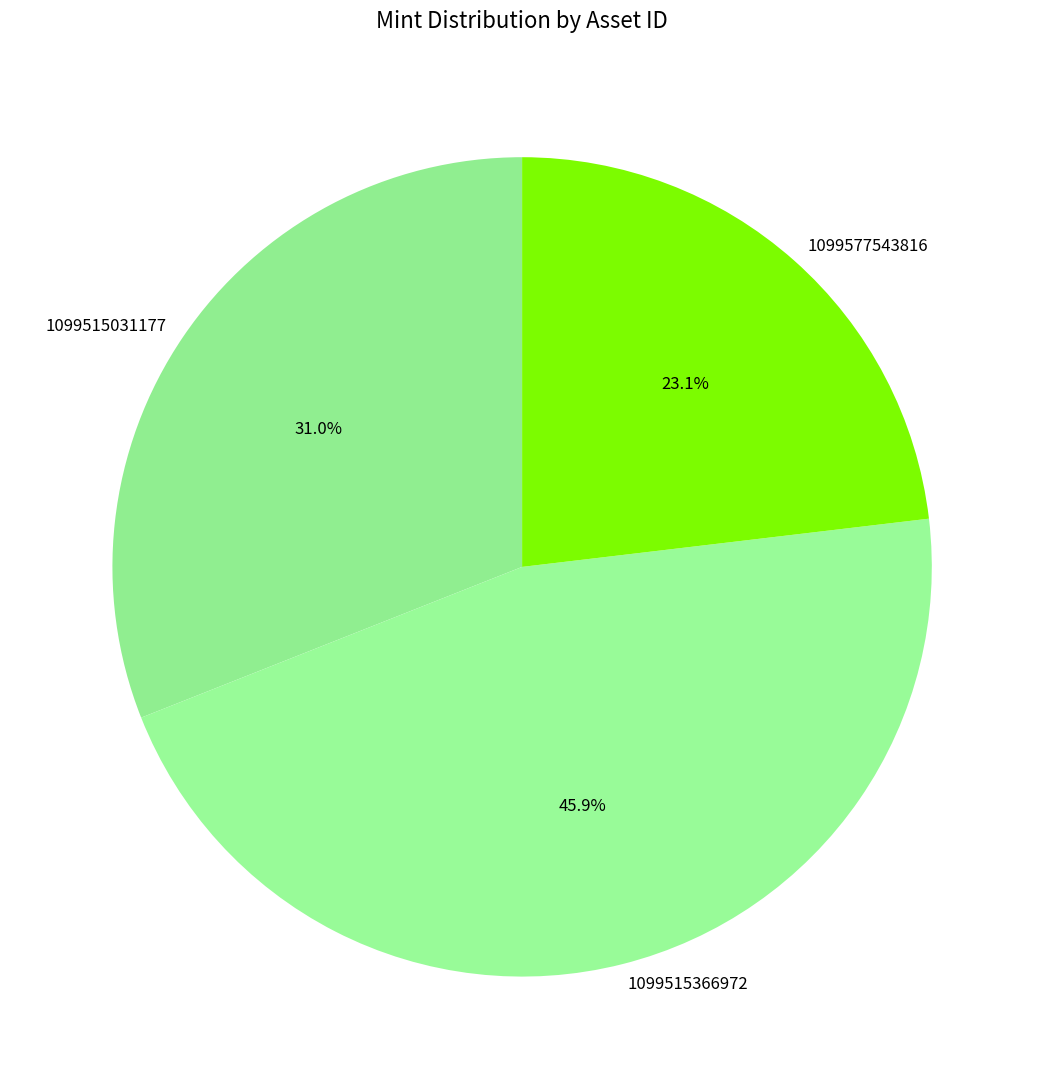

How many segments does this pie chart have?

3